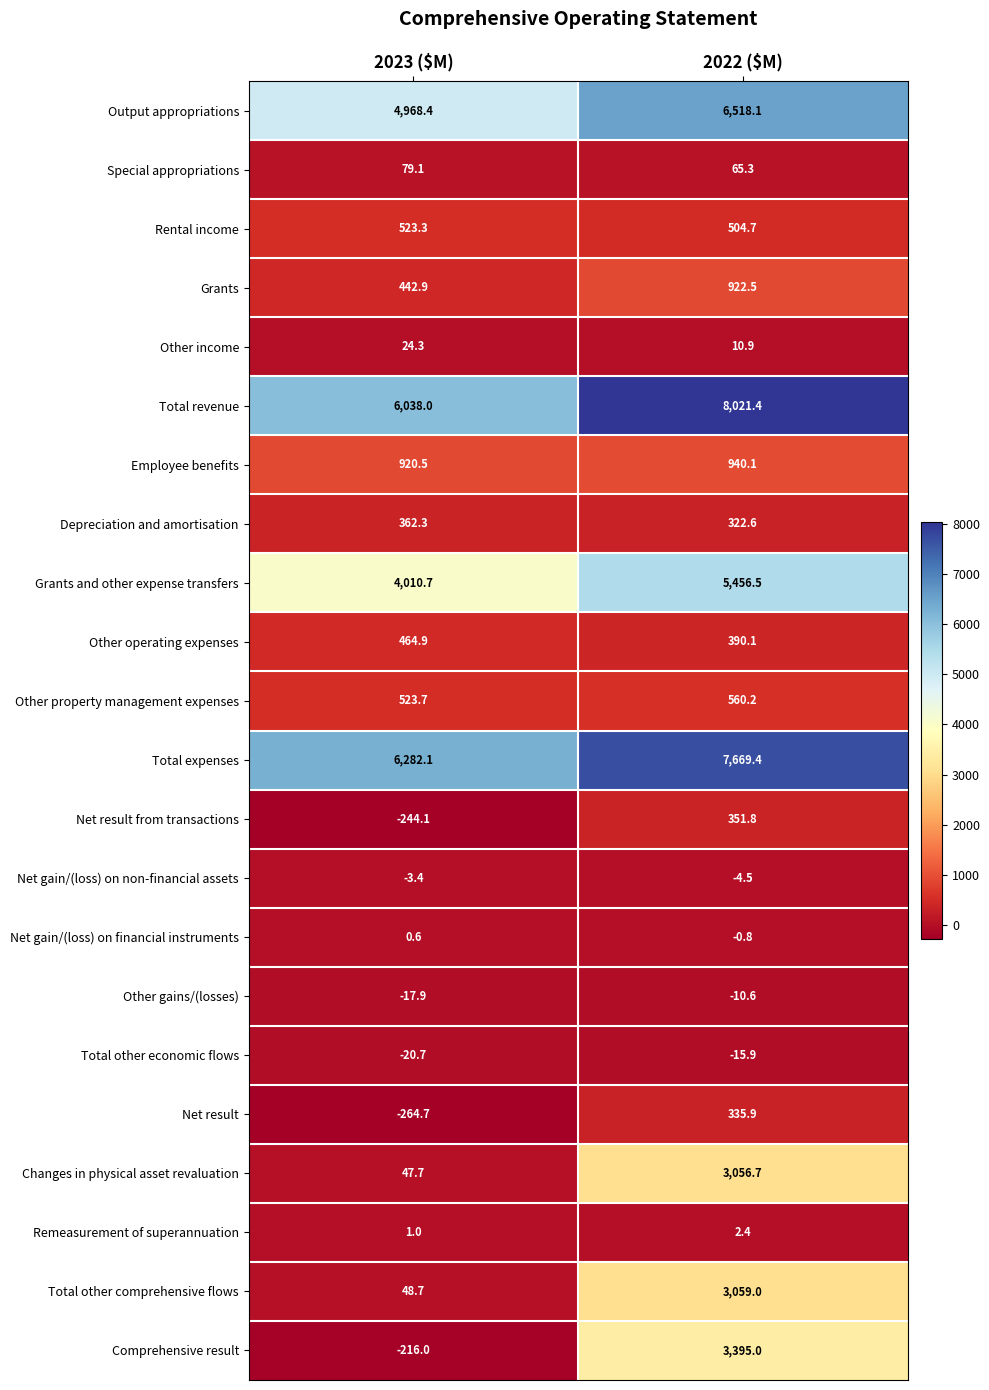

Which series has the largest total across all categories?

Total revenue